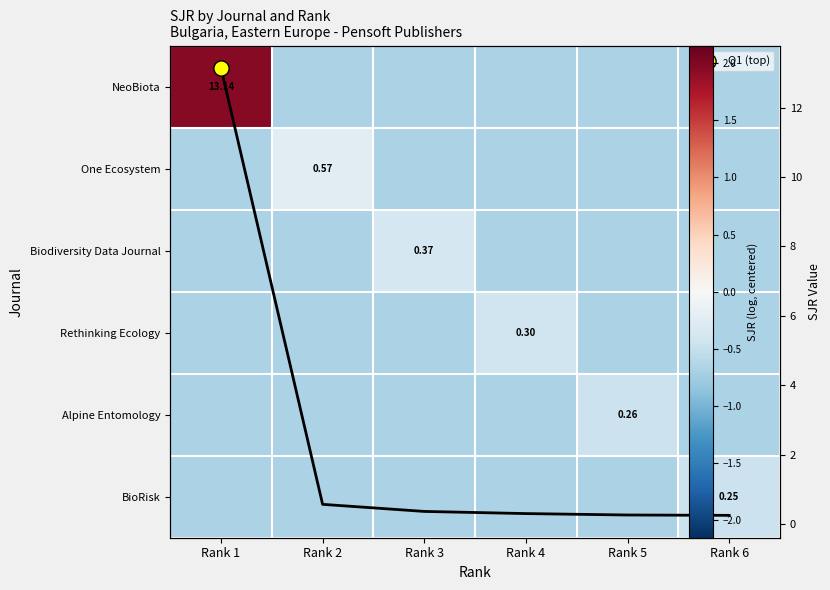

What value does the NeoBiota series have at Rank 6?

-0.7